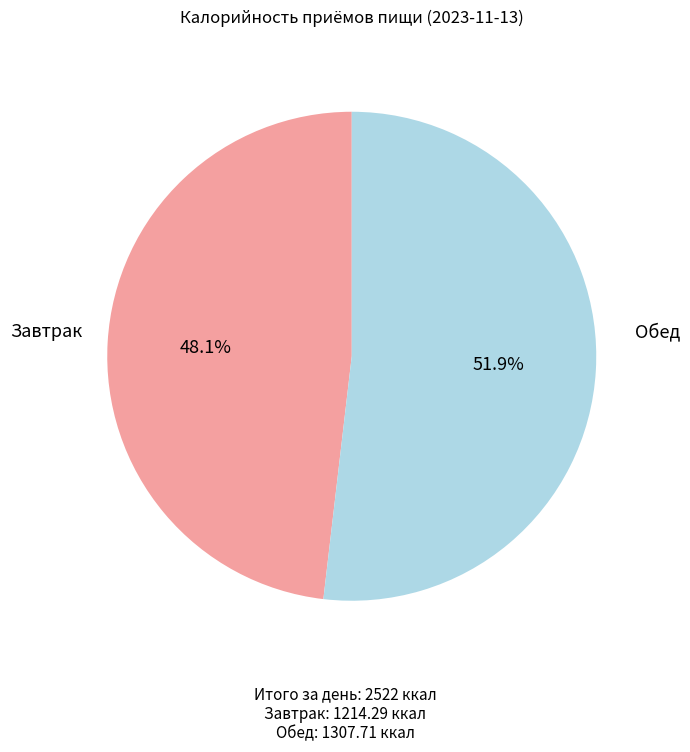

Between Завтрак and Обед, which is larger?

Обед